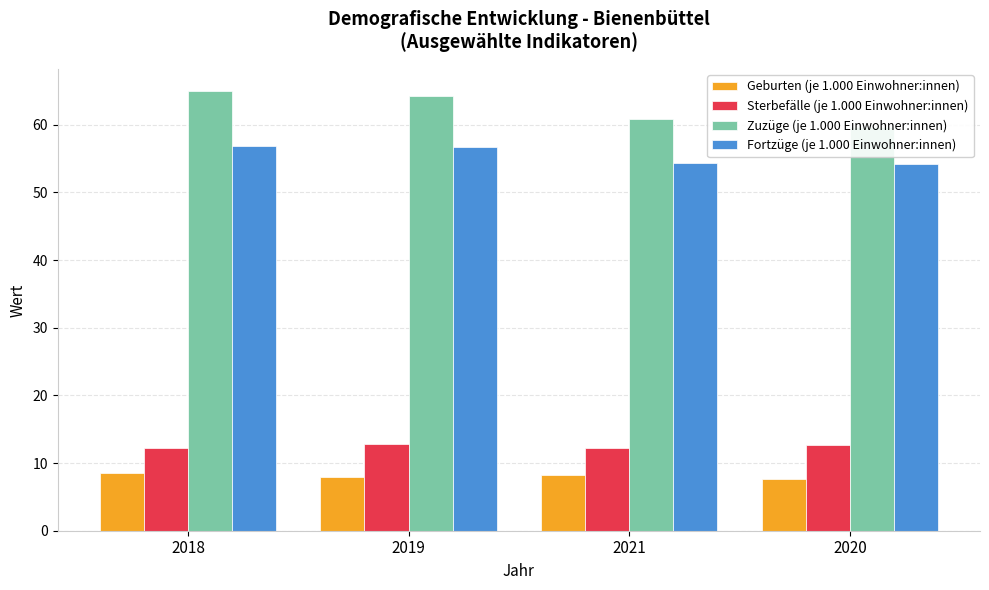

Which series changed the most between 2019 and 2020?

Zuzüge (je 1.000 Einwohner:innen)